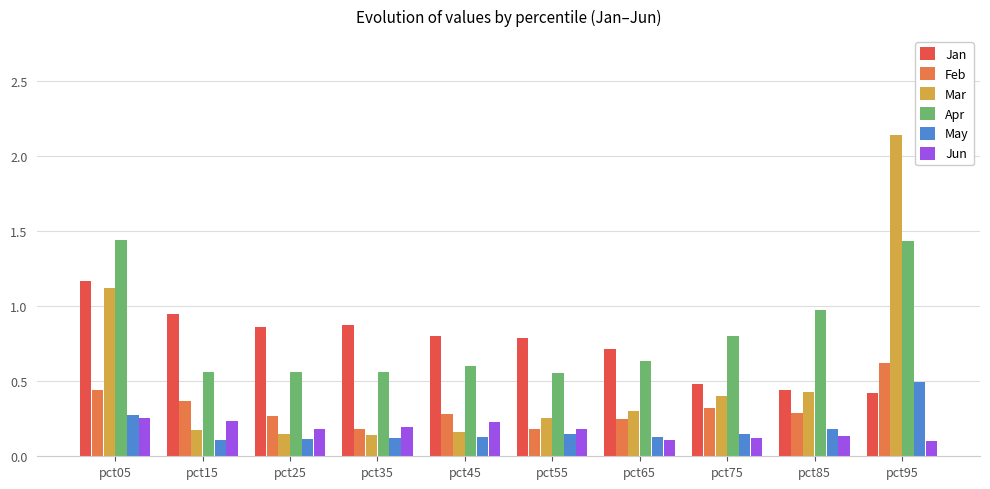

Does the chart contain any negative values?

No